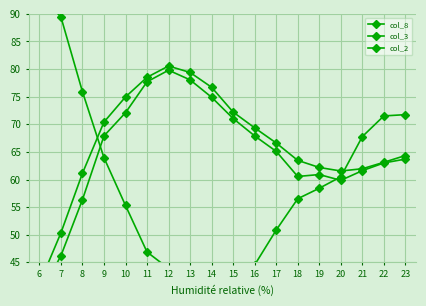

List the labels in order of col_3 value, largest first.

12, 13, 11, 14, 10, 15, 9, 16, 17, 23, 18, 22, 19, 21, 20, 8, 7, 6